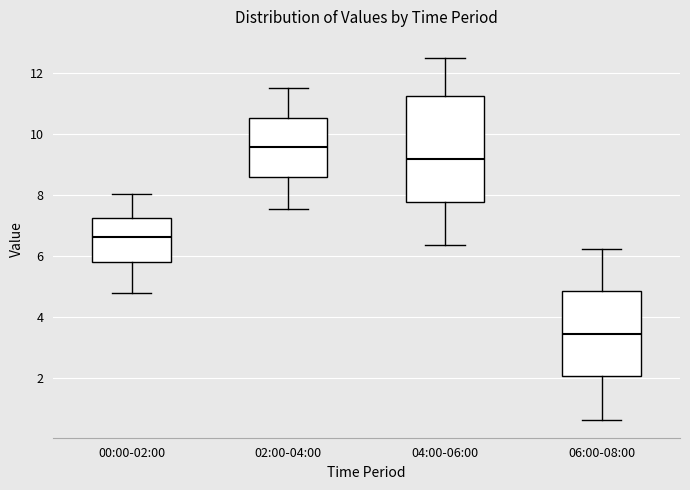

Reading left to right, read every box against the y-axis: the position of its median line, the range the box covers, and the ends of its whiskers. The values are not printed on the chart, so give them approximately, as read against the axis.

00:00-02:00: median 6.6, box 5.8 to 7.2, whiskers 4.8 to 8.0
02:00-04:00: median 9.6, box 8.6 to 10.6, whiskers 7.6 to 11.6
04:00-06:00: median 9.2, box 7.8 to 11.2, whiskers 6.4 to 12.6
06:00-08:00: median 3.4, box 2.0 to 4.8, whiskers 0.6 to 6.2